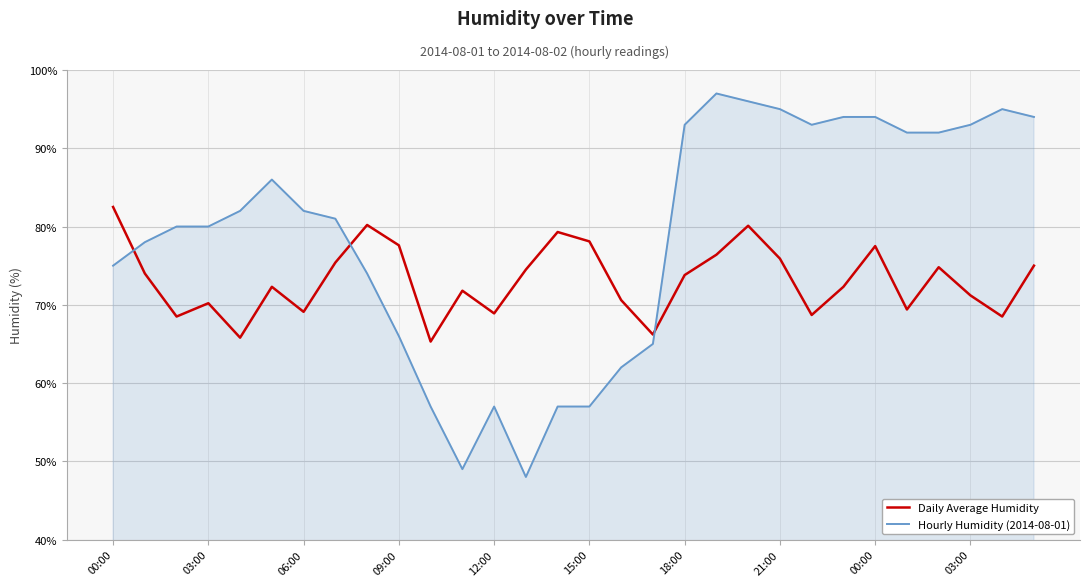

Which series has the largest total across all categories?

Hourly Humidity (2014-08-01)